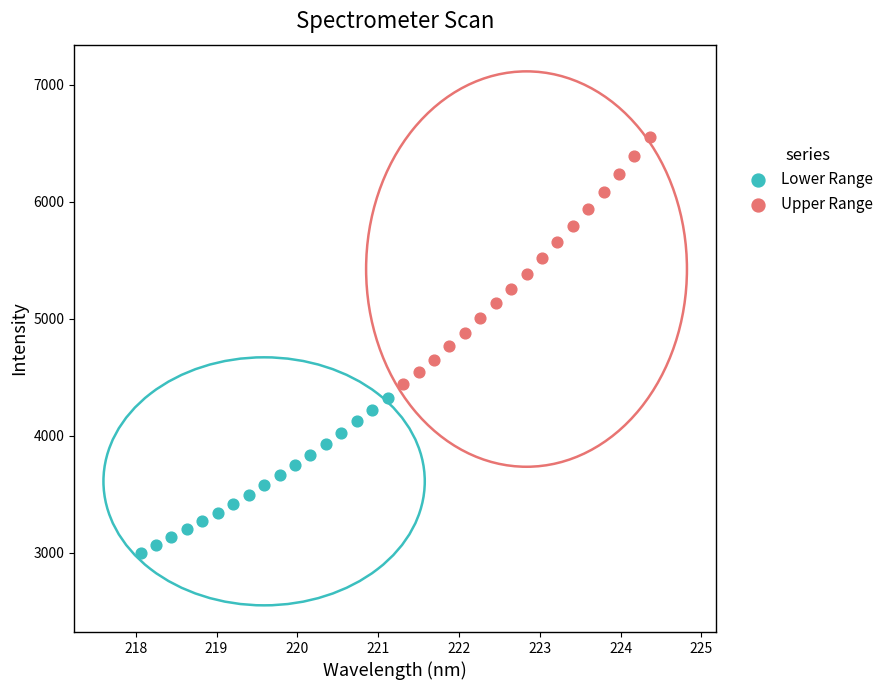

What are all the series names shown in the legend?

Lower Range, Upper Range